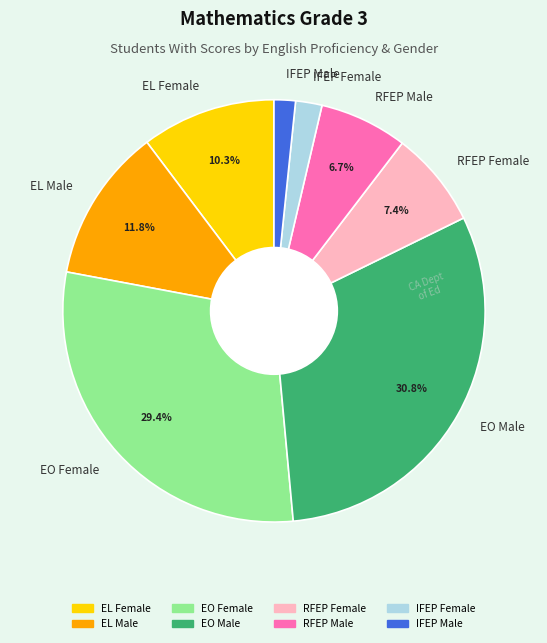

To the nearest percent, what is the difference between the EO Female and EO Male slice percentages?

1%